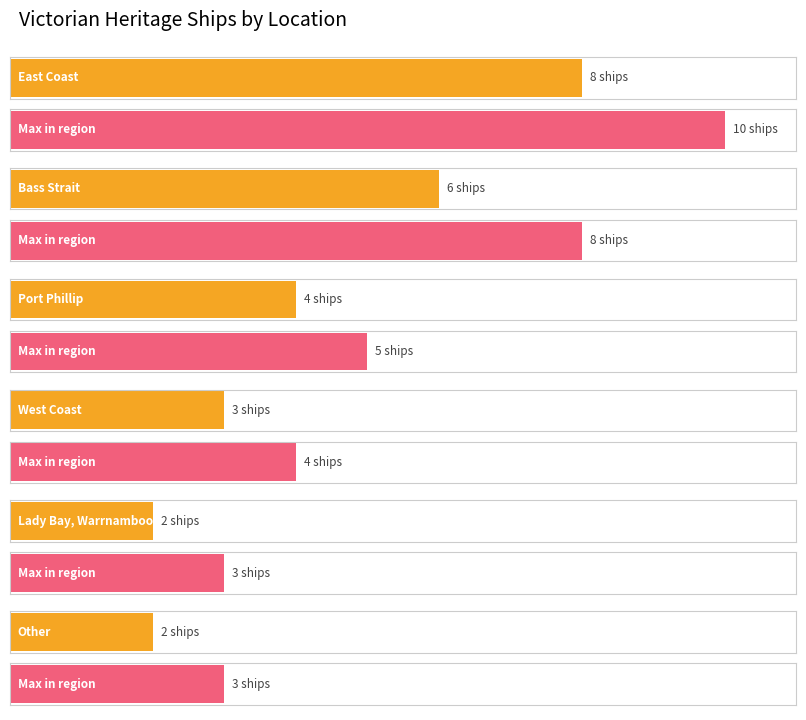

What is the average value?

4